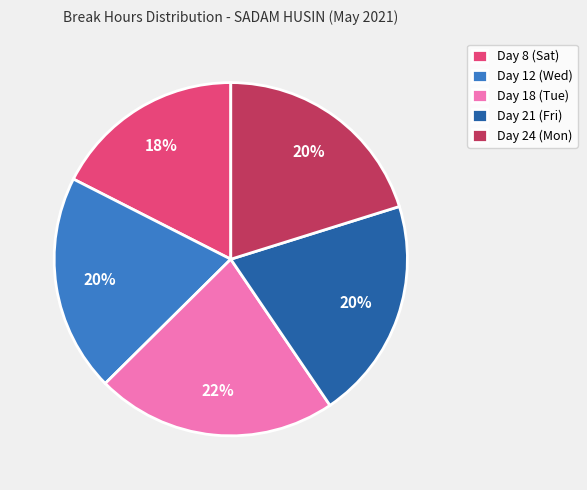

What percentage is the Day 18 (Tue) slice, to the nearest percent?

22%